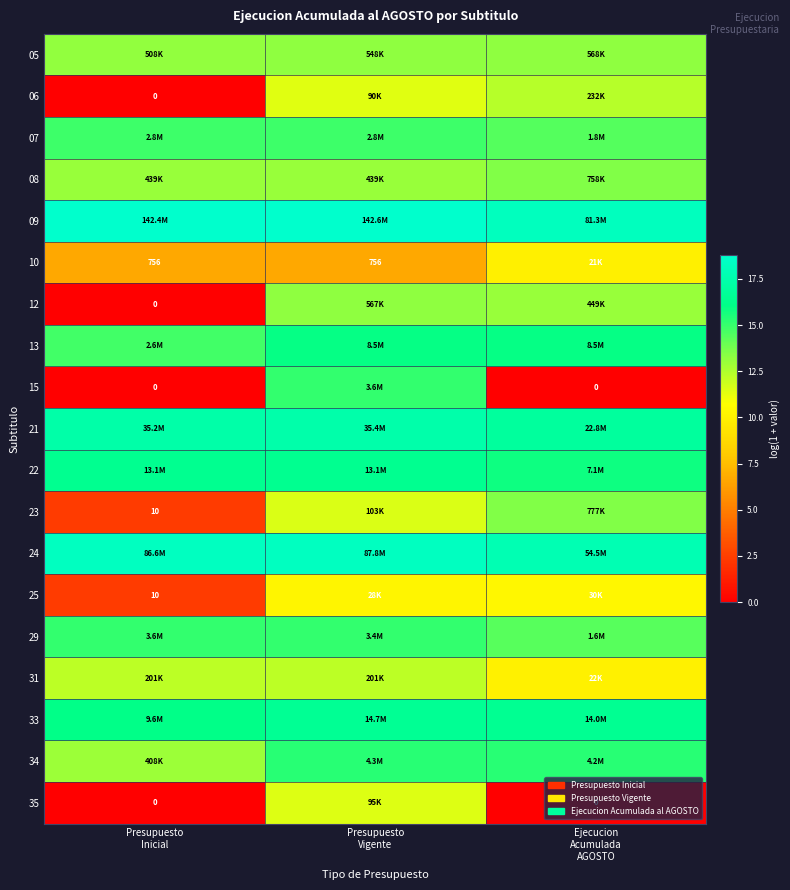

At which category is the sum across all series the highest?

Presupuesto
Vigente